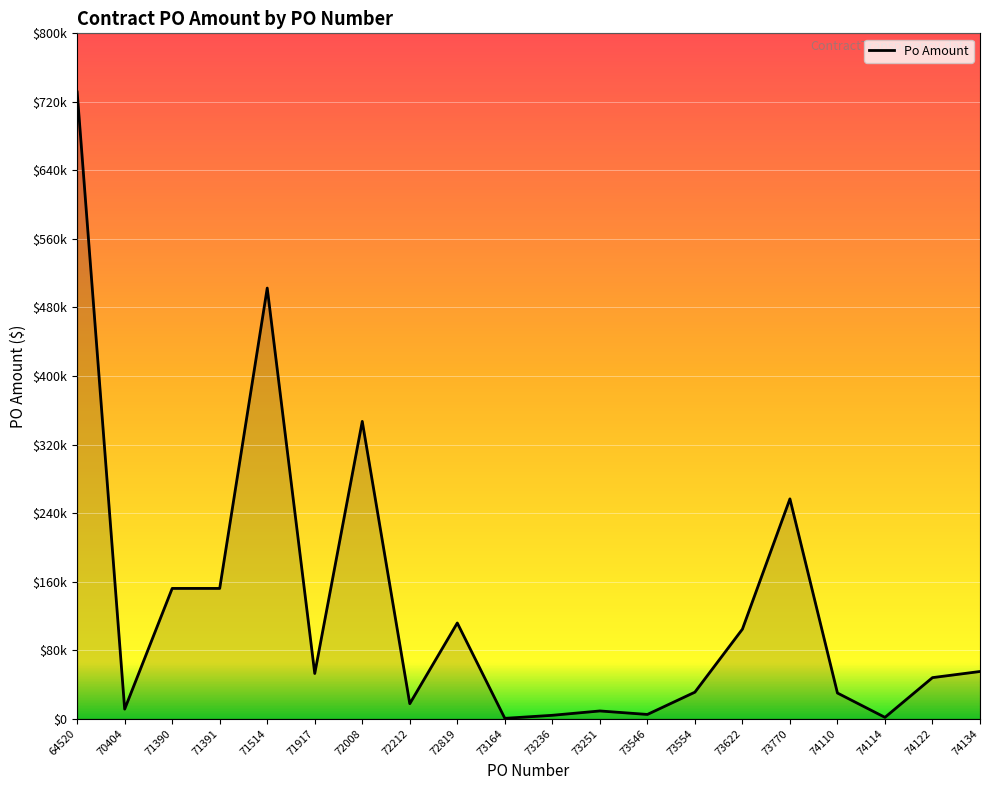

At which category does the chart reach its peak across all series?

64520